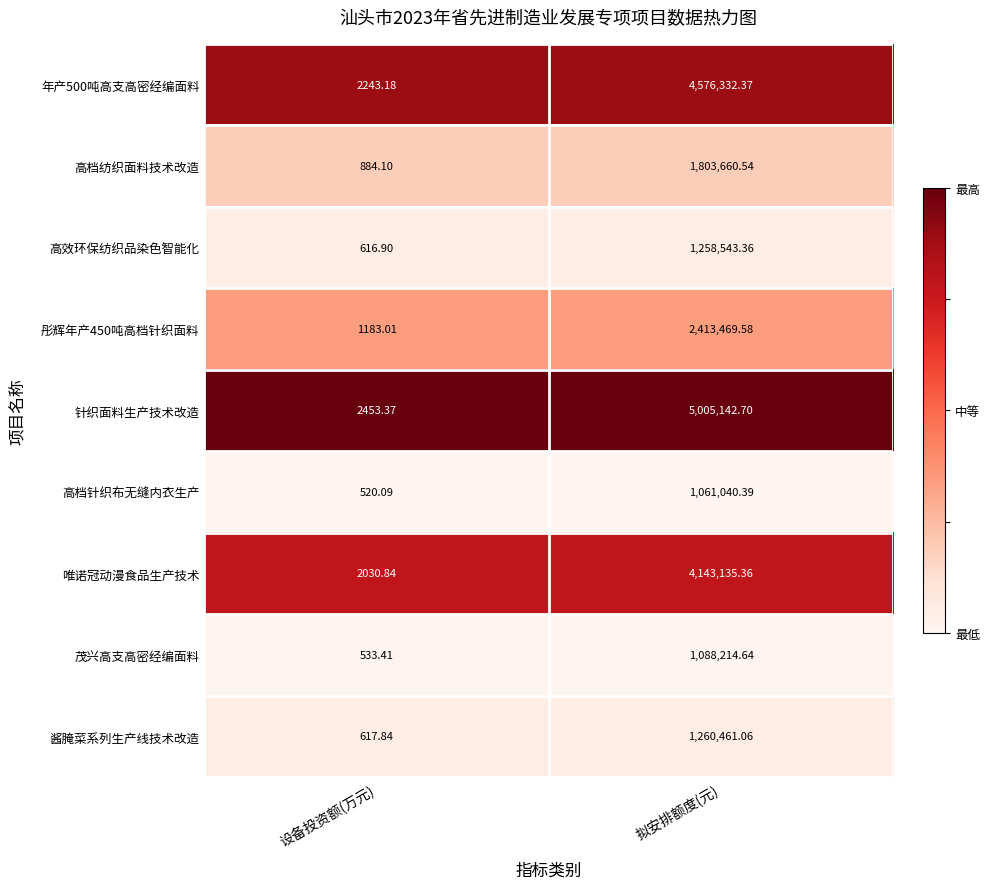

At which category is the sum across all series the highest?

拟安排额度(元)